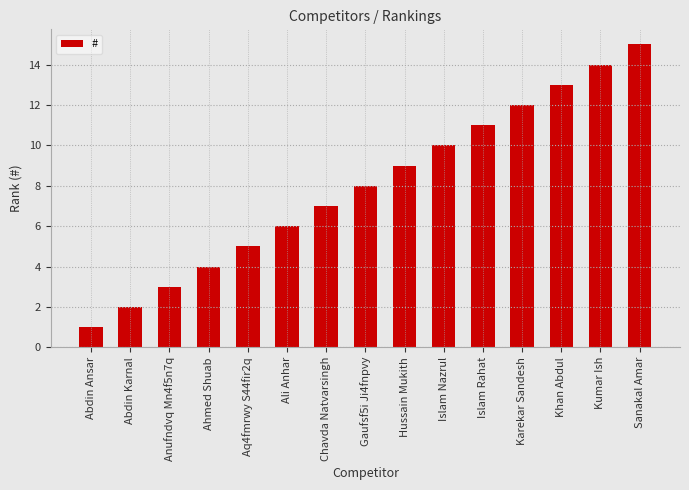

How many distinct data groups are displayed?

1